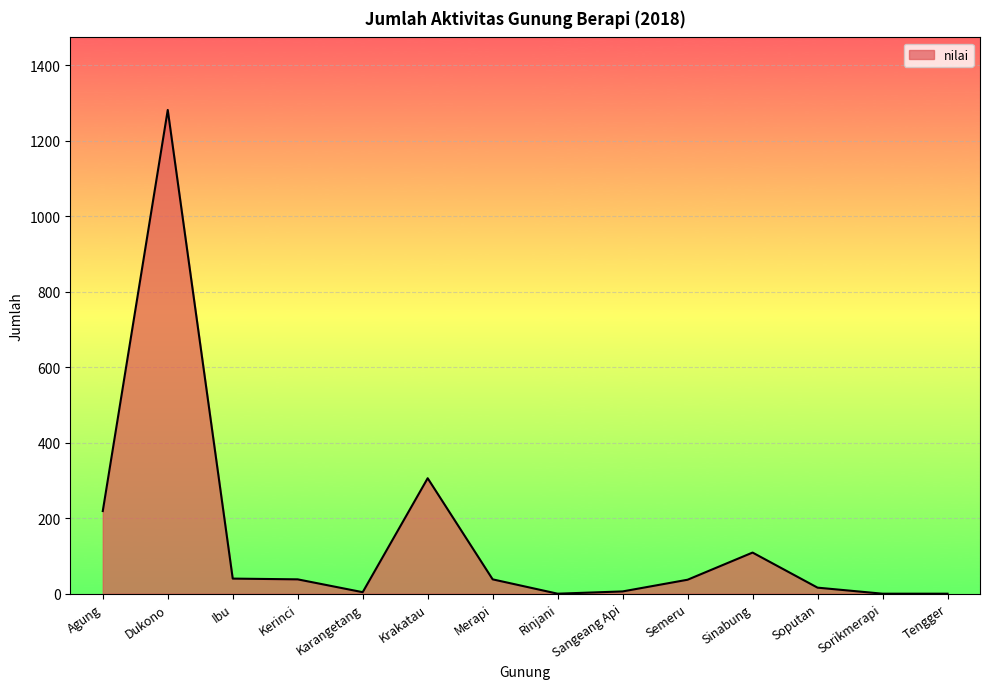

At which label does the data first exceed 38?

Agung